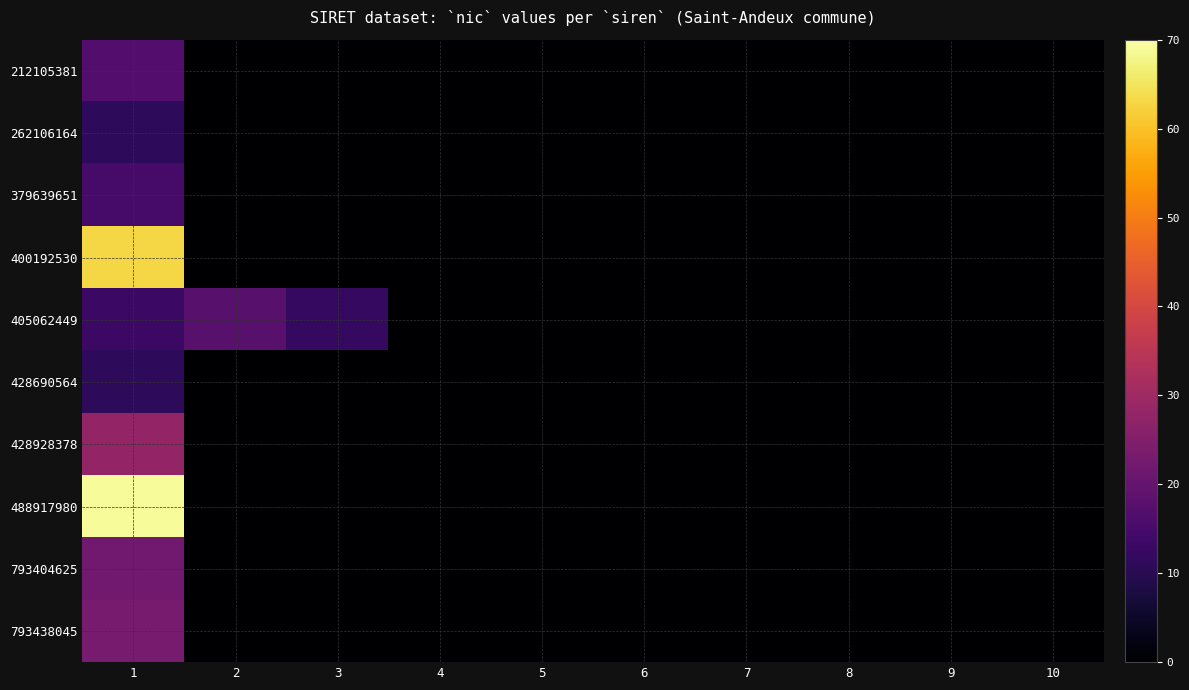

At how many categories does at least one series exceed 59?

1